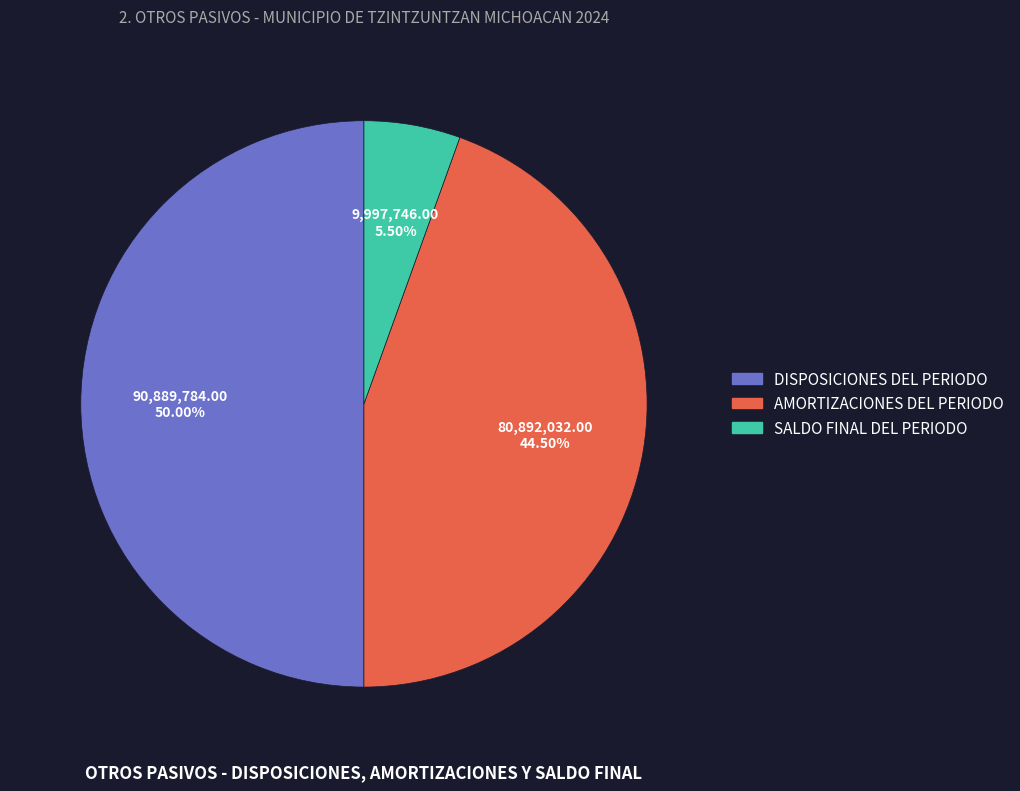

What is the ratio of the value at DISPOSICIONES DEL PERIODO to the value at SALDO FINAL DEL PERIODO?

9.1